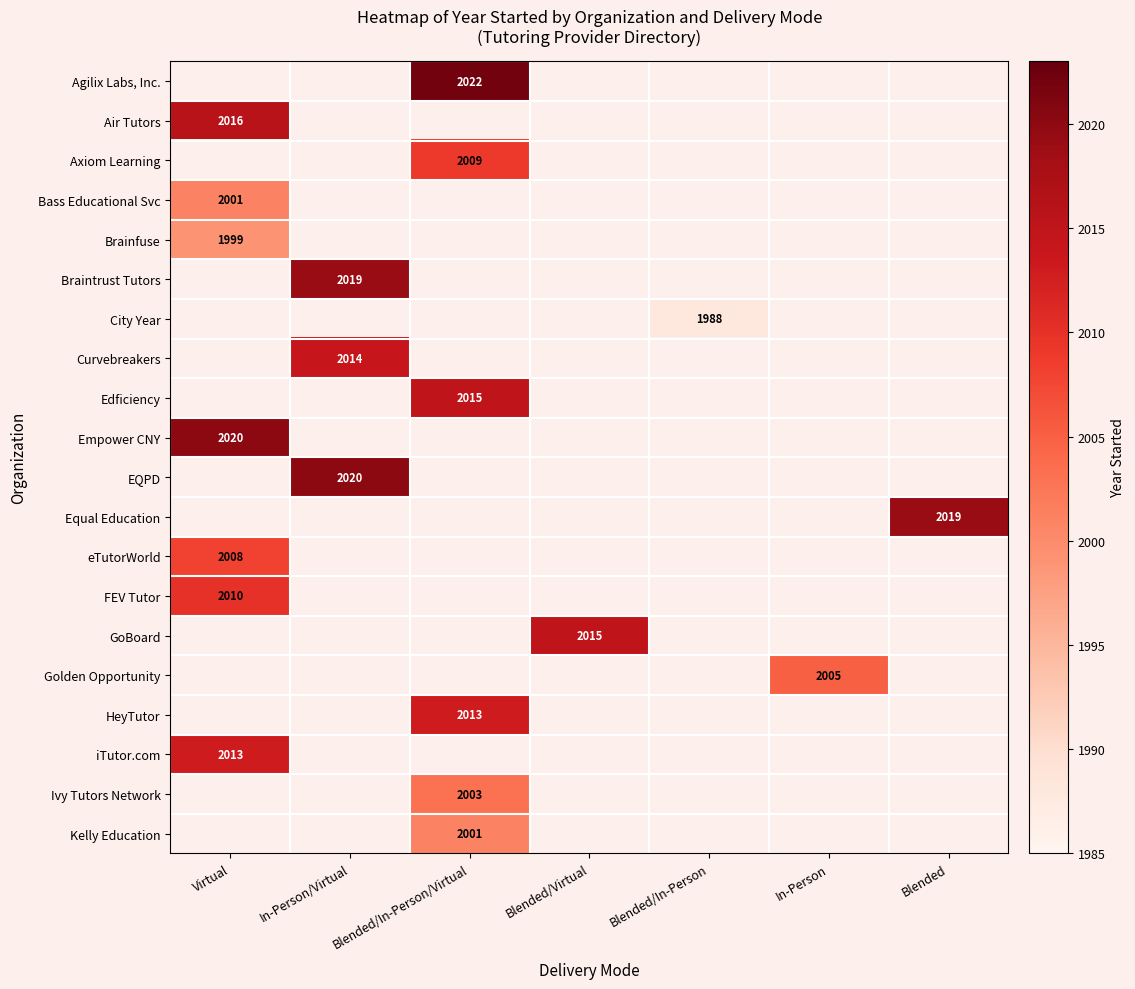

How many categories are shown in the chart?

7